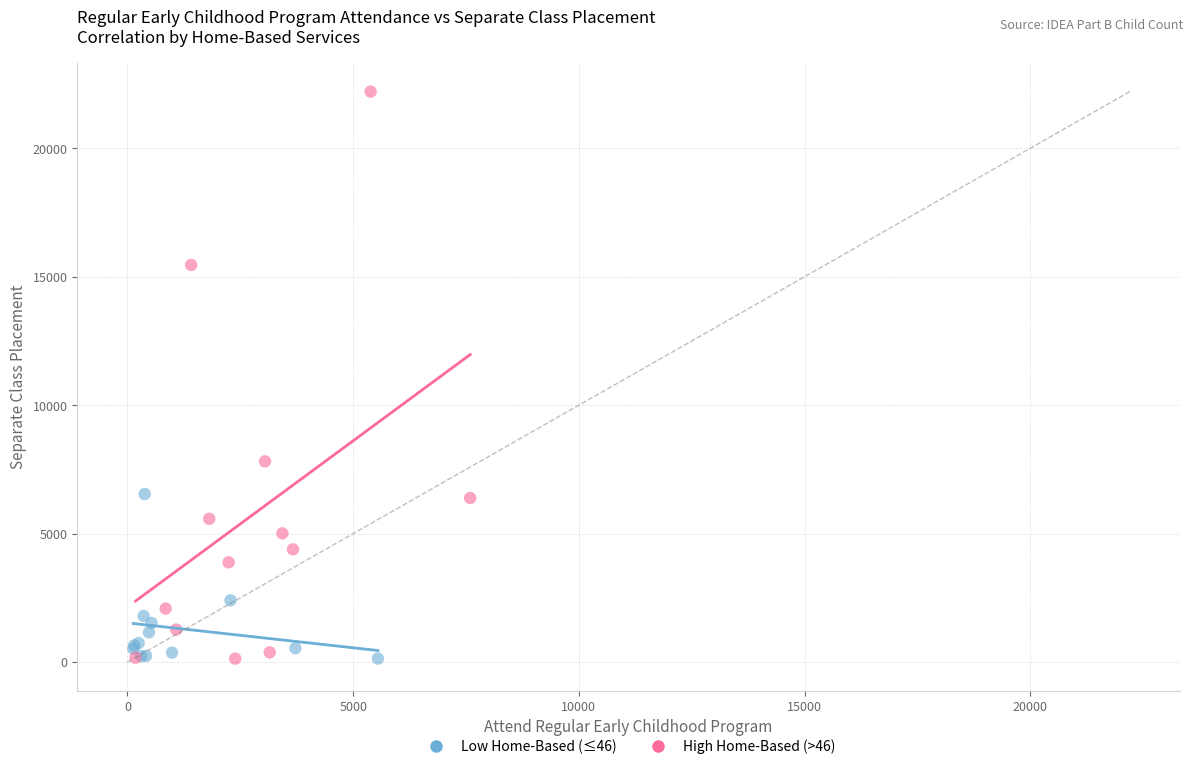

Which series has the largest Y range (max minus min)?

High Home-Based (>46)